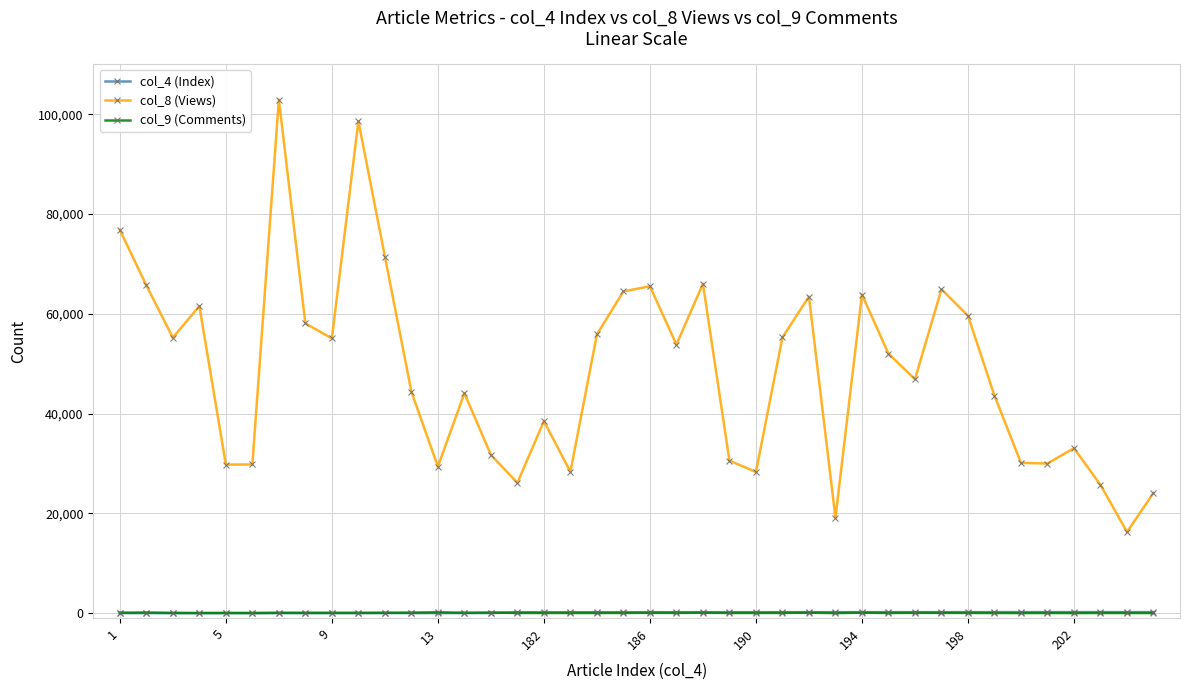

True or false: col_8 (Views) has more than 1 interior local peaks.

True